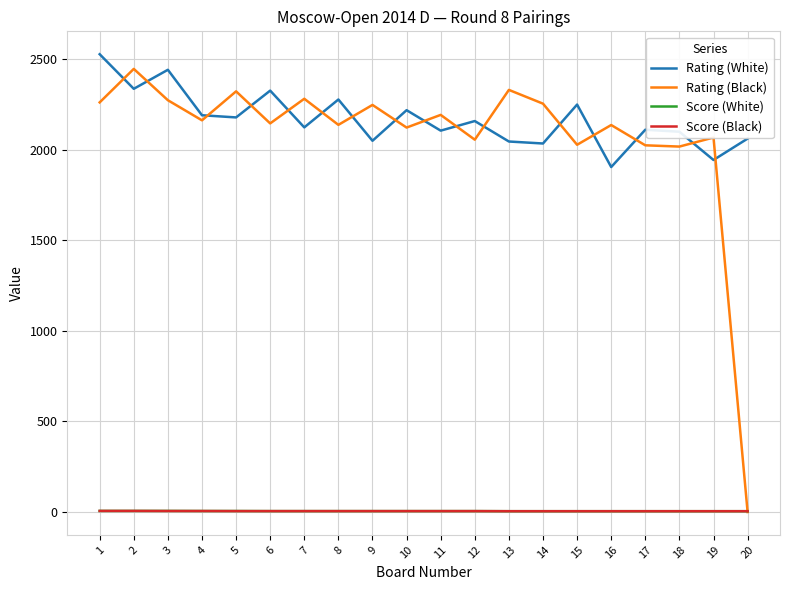

Where do Rating (Black) and Rating (White) first cross each other?

1 and 2